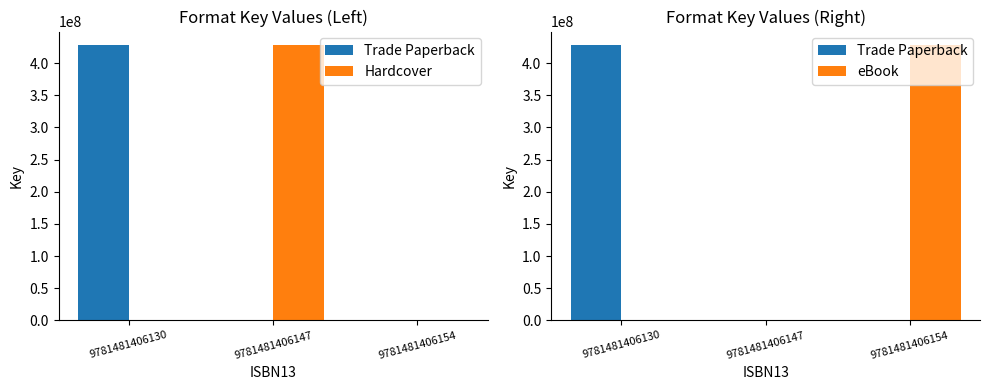

Reading left to right, extract all data points from this chart.

Trade Paperback: 9781481406130=427859393	9781481406147=0	9781481406154=0
Hardcover: 9781481406130=0	9781481406147=427859393	9781481406154=0
eBook: 9781481406130=0	9781481406147=0	9781481406154=427859393